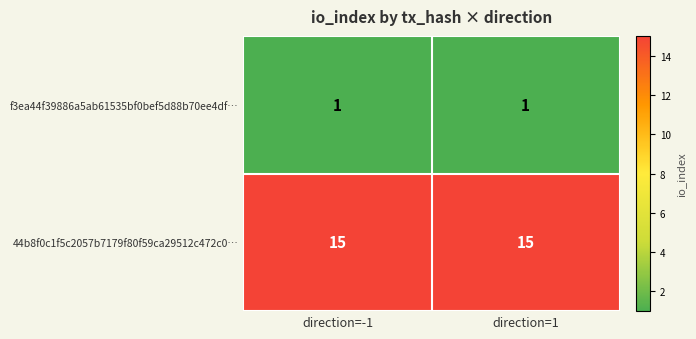

How many data points does each series have?

2